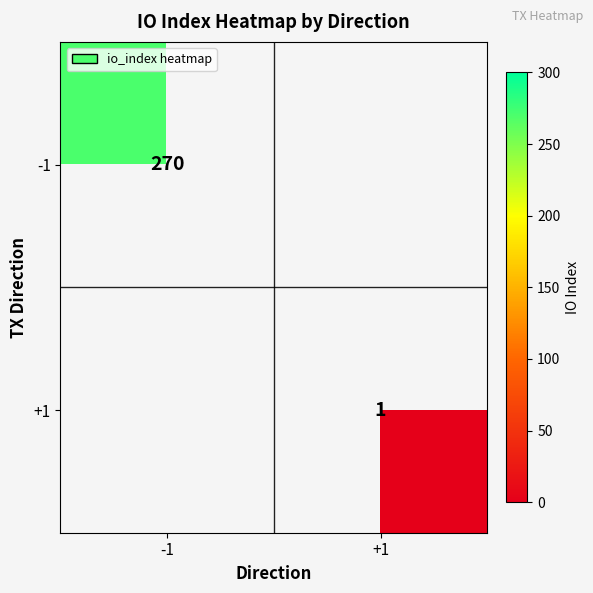

The -1 series shows 270 at -1. True or false?

True